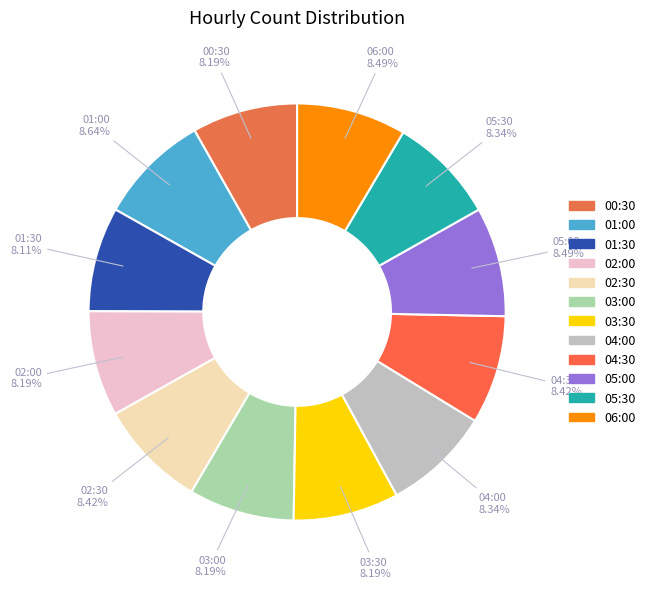

Does any single category account for the majority?

No